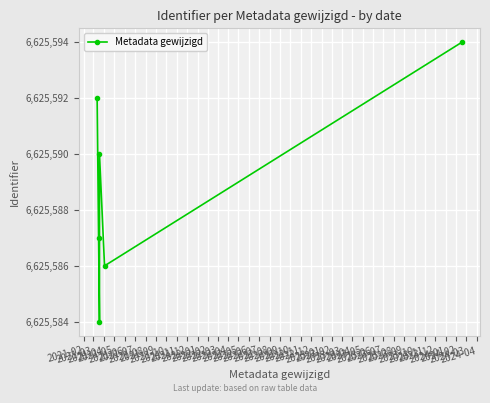

What is the value of the 3rd point from the left?

6625587